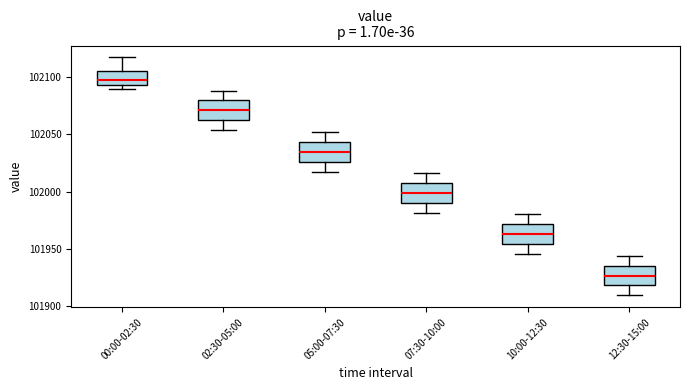

Where is the lower edge of the box for 05:00-07:30 on the y-axis? The values are not printed on the chart, so give them approximately, as read against the axis.

102025